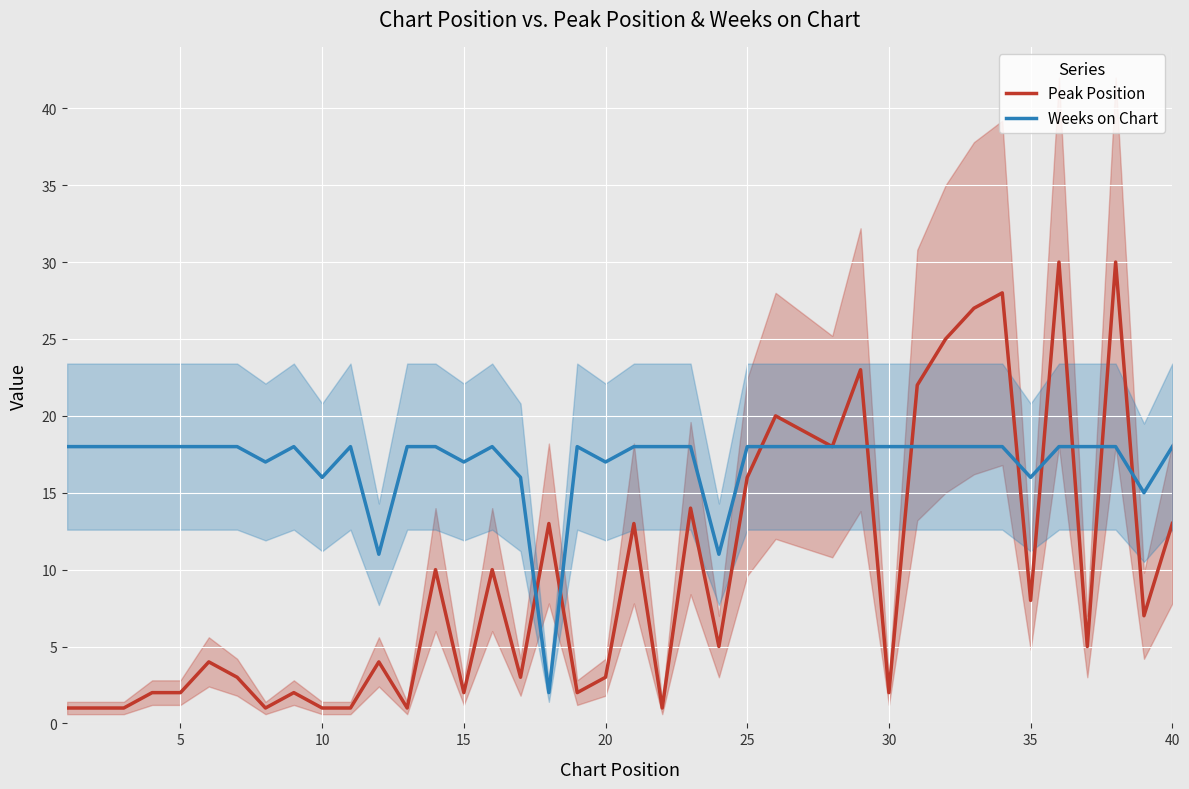

True or false: Weeks on Chart and Peak Position intersect in this chart.

True